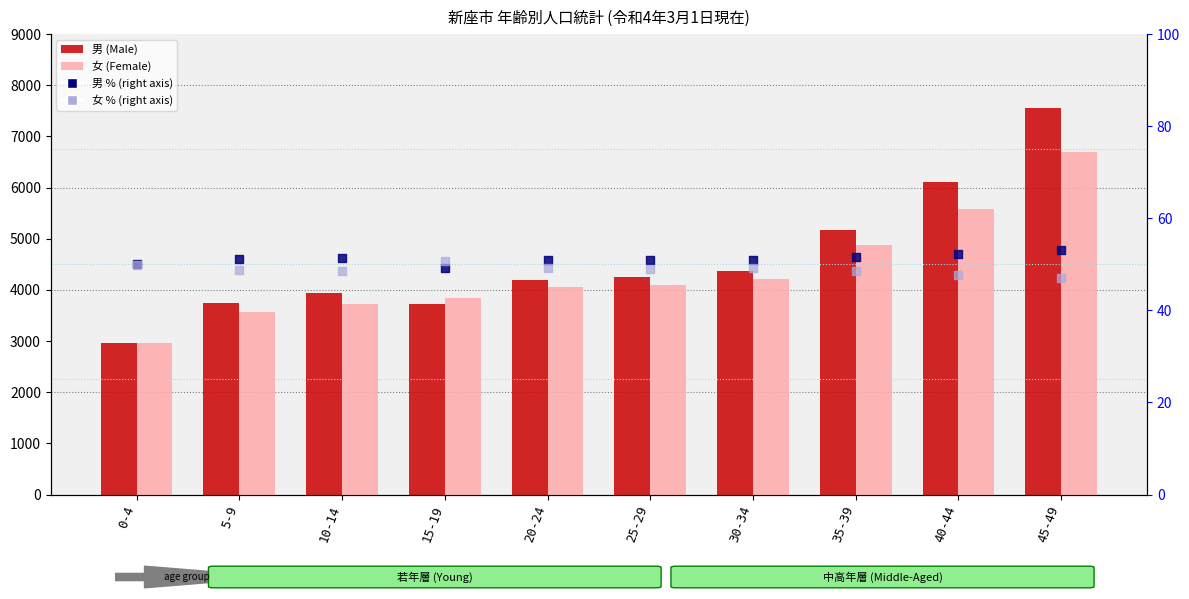

Which series has the widest spread of Y values?

男 (Male)